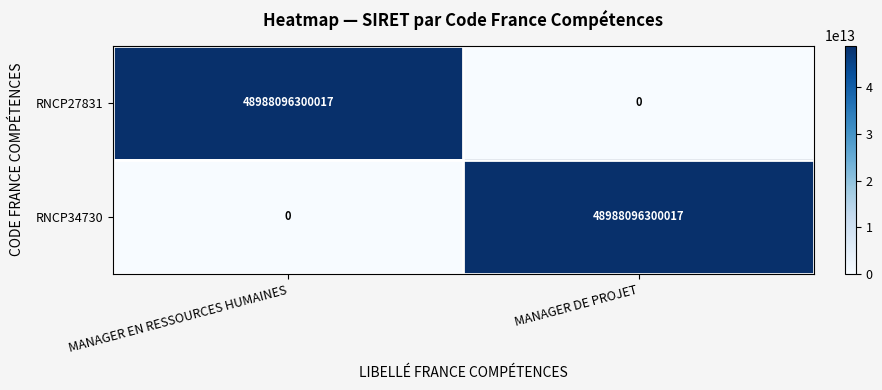

The value of RNCP34730 at MANAGER EN RESSOURCES HUMAINES is 0. True or false?

True